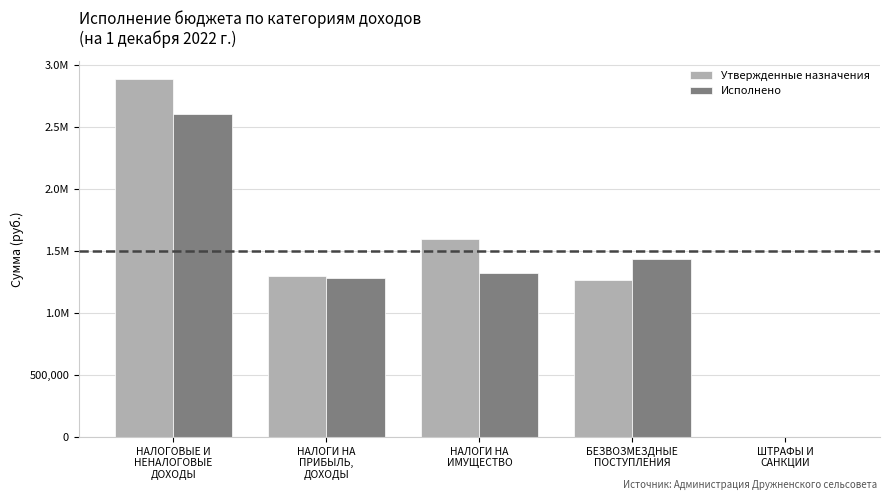

What are all the series names shown in the legend?

Утвержденные назначения, Исполнено